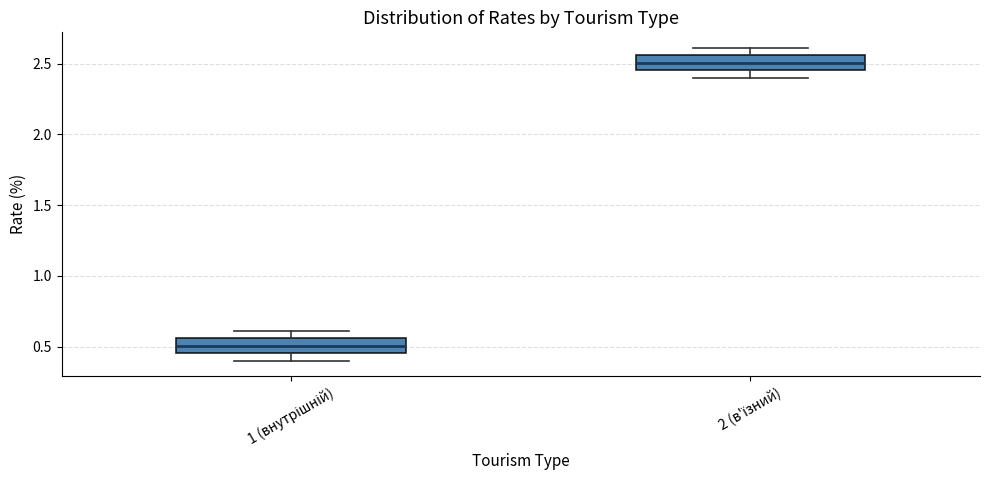

Reading left to right, transcribe this box plot: for each box, give where its median line is, the range the box spans, and where its two whiskers end, as read against the y-axis. The values are not printed on the chart, so give them approximately, as read against the axis.

1 (внутрішній): median 0.50, box 0.45 to 0.55, whiskers 0.40 to 0.60
2 (в'їзний): median 2.50, box 2.45 to 2.55, whiskers 2.40 to 2.60